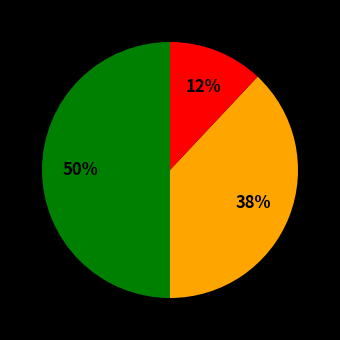

To the nearest percent, what is the average slice percentage?

33%